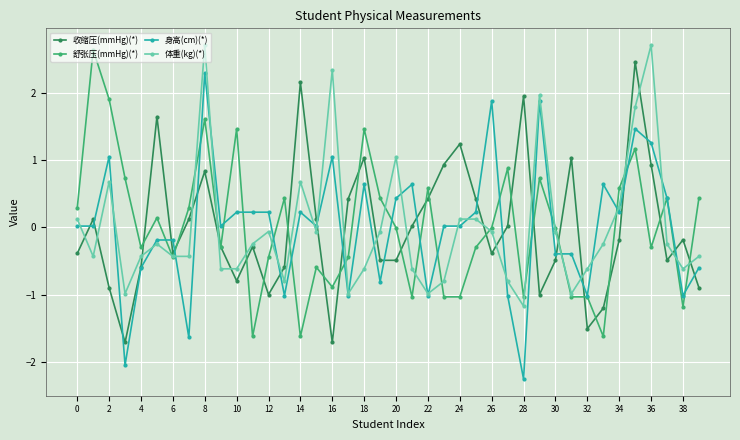

Which series has the widest spread of values?

身高(cm)(*)